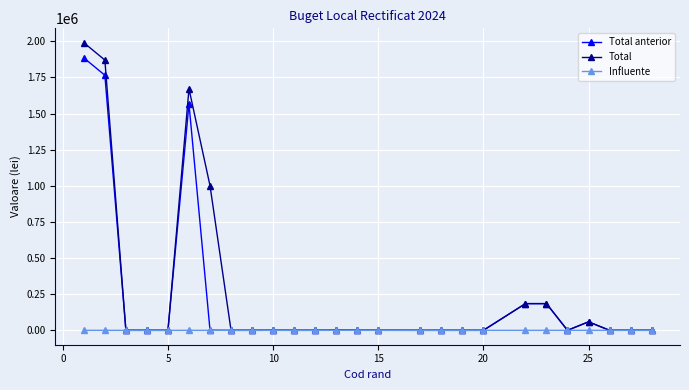

What is the highest value of the Total series?

1989800